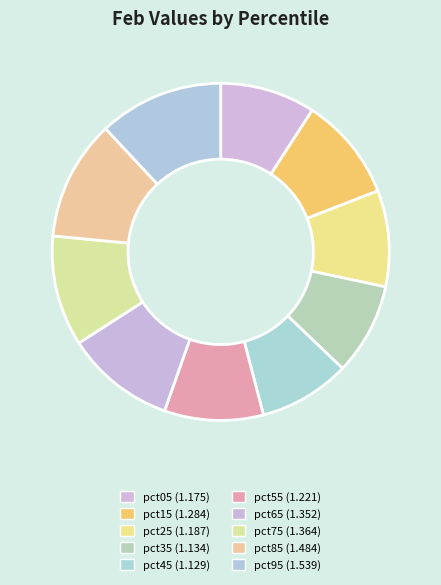

How many segments does this pie chart have?

10